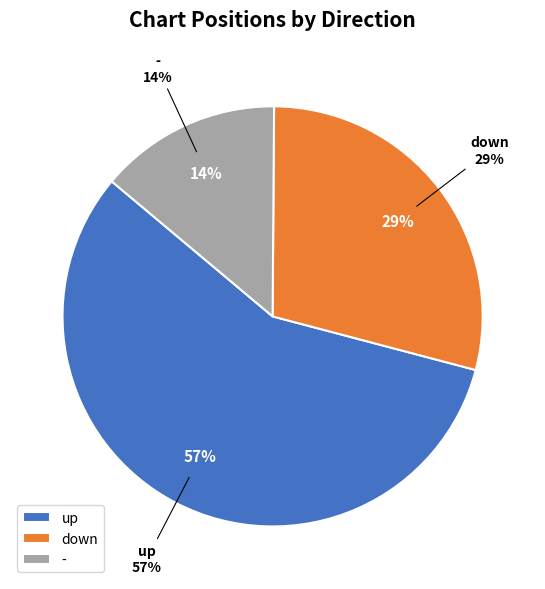

To the nearest percent, what is the average slice percentage?

33%